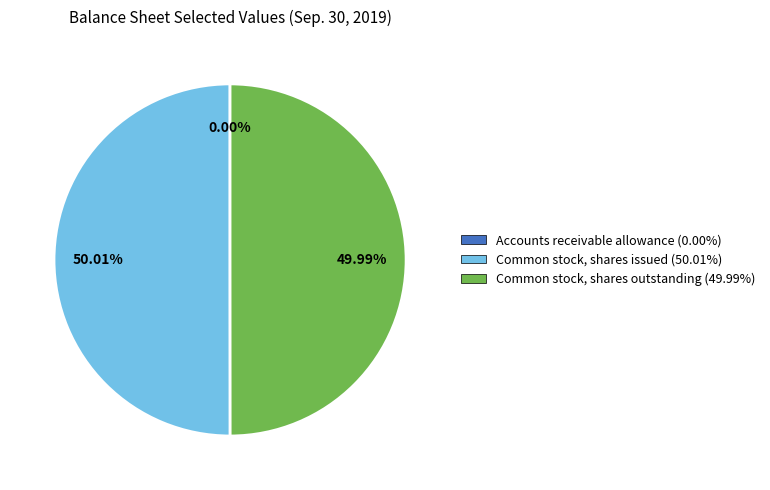

Approximately how many times larger is the value at Common stock, shares issued (50.01%) compared to Common stock, shares outstanding (49.99%)?

1.0